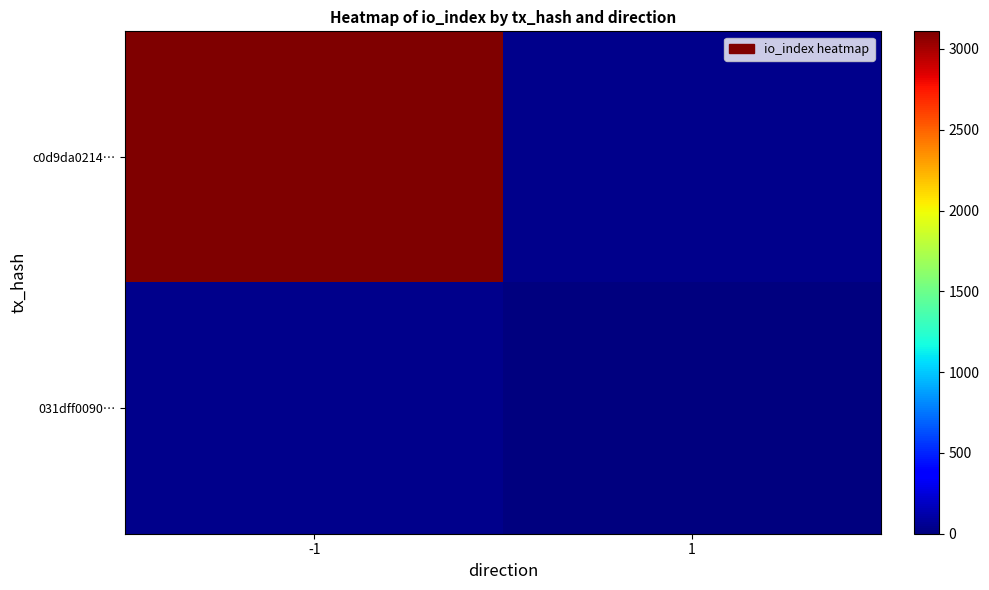

Is it true that c0d9da0214… equals 3109.0 at -1?

True